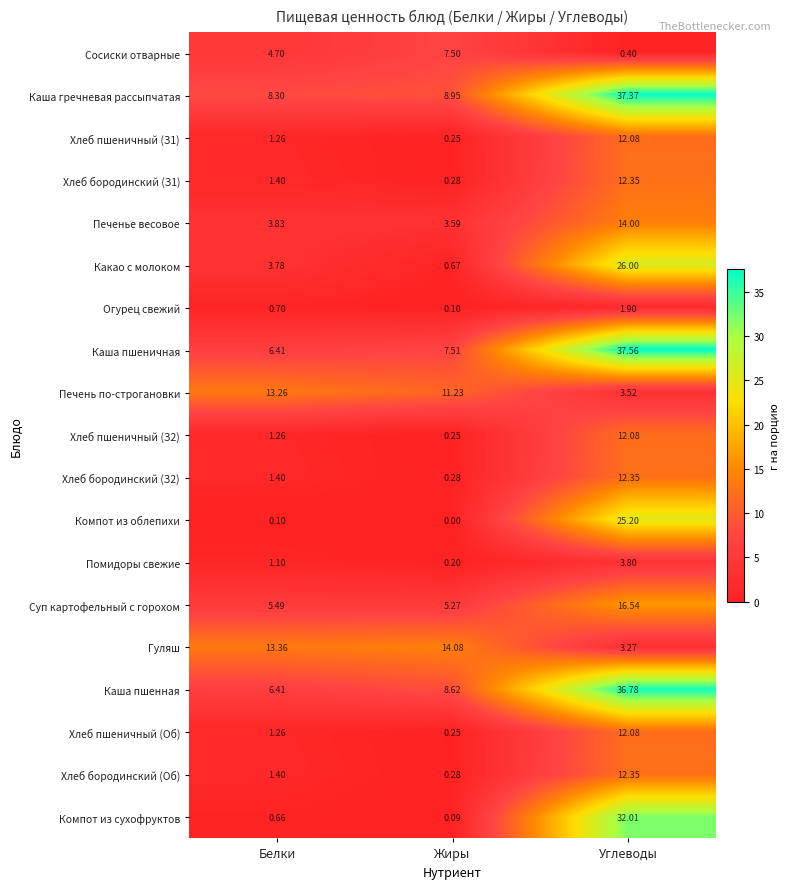

At which category does the chart reach its peak across all series?

Углеводы